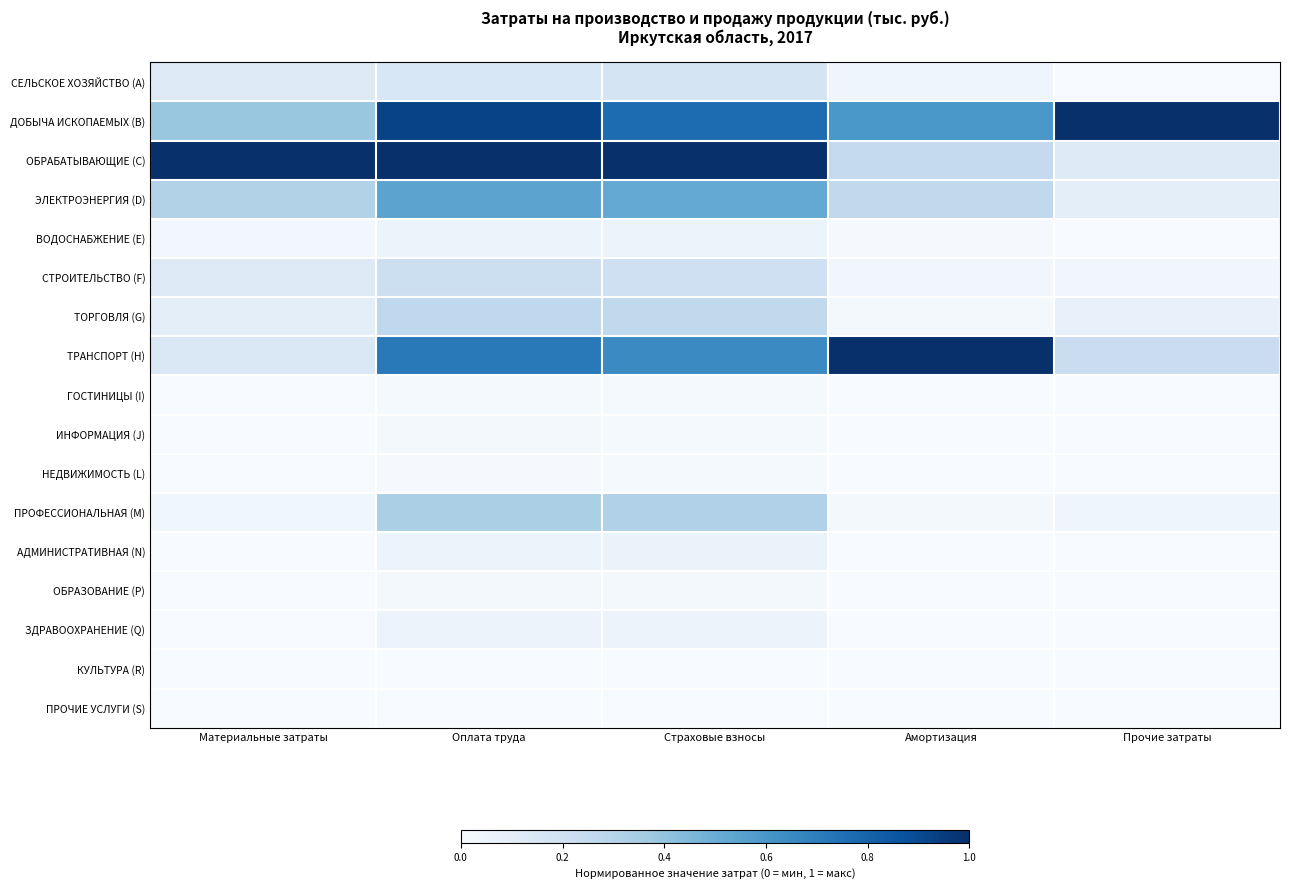

Count the number of categories in the chart.

5